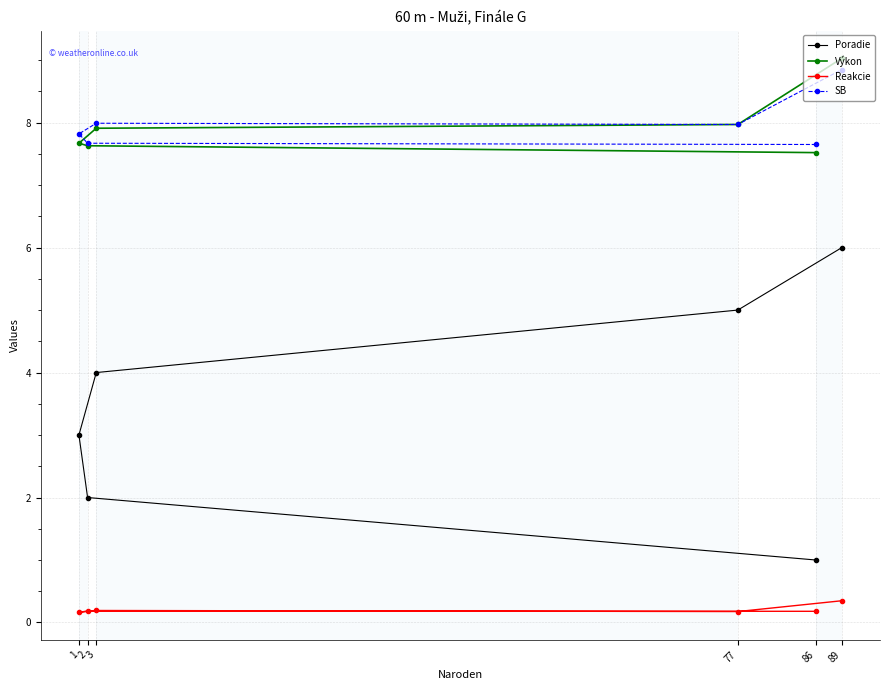

True or false: SB has a value of 8.0 at 77.

True